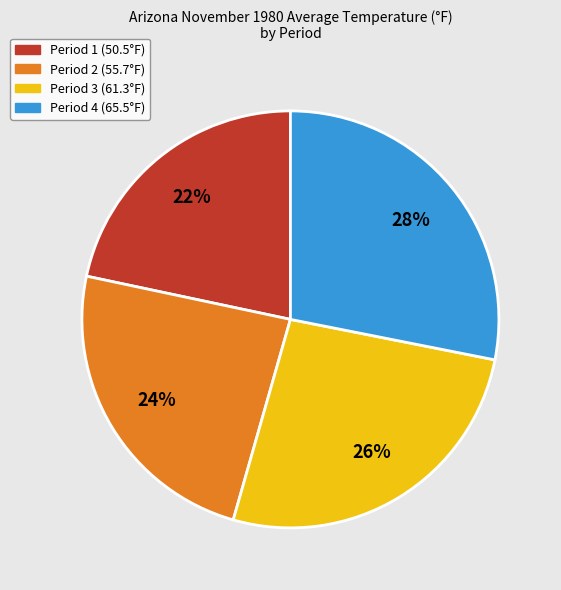

Is there any slice that represents more than half of the pie?

No